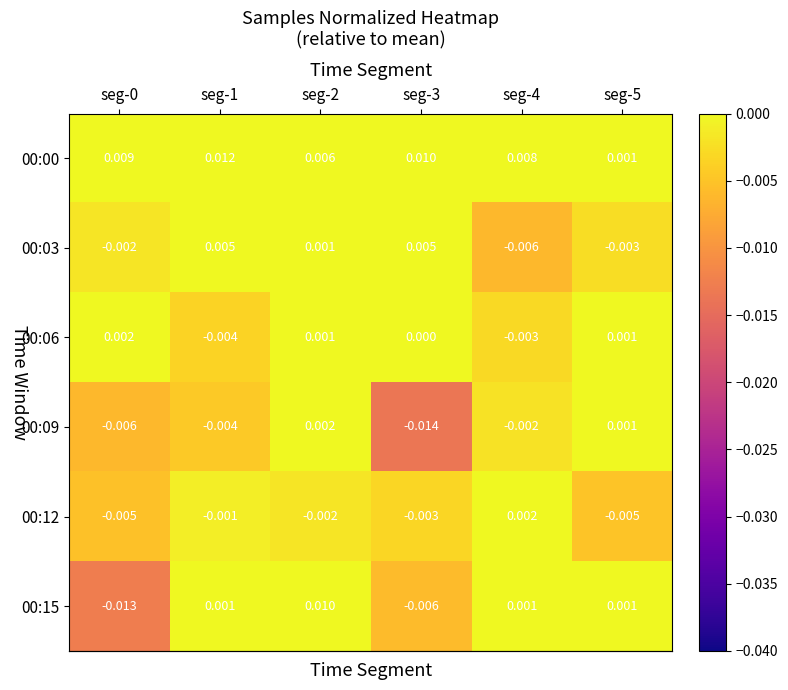

How many data points does each series have?

6